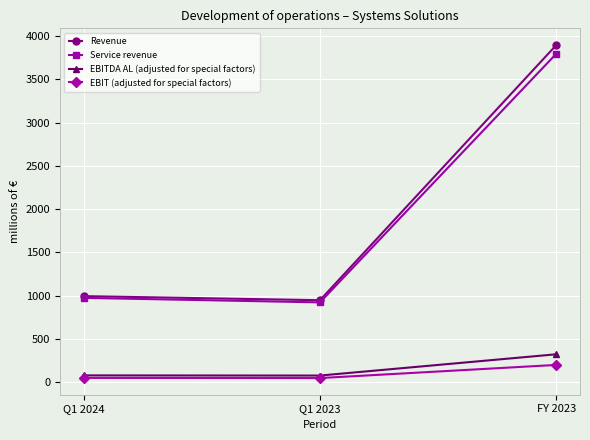

How many values in the EBIT (adjusted for special factors) series are below 48?

1